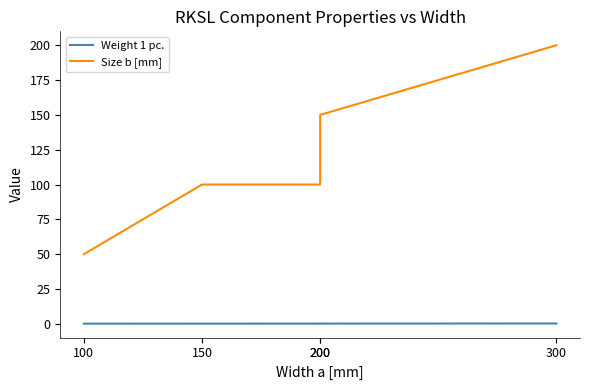

What is the average value of the Size b [mm] series?

120.0